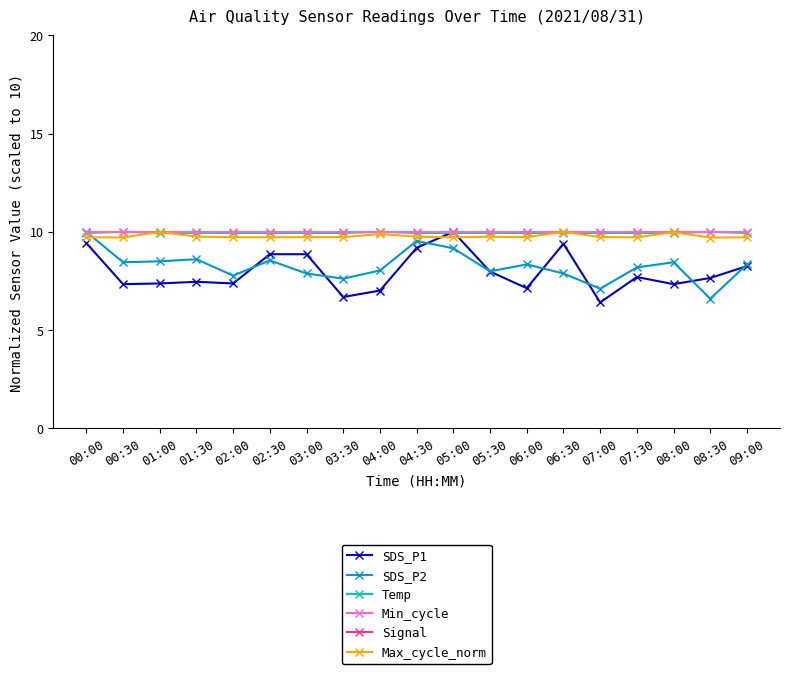

Where is Max_cycle_norm nearest to the value 9?

08:30